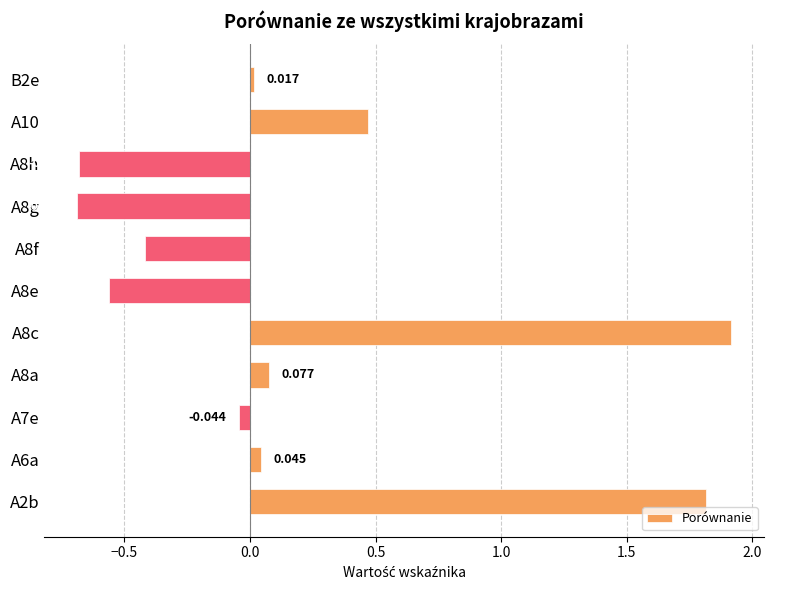

How many values are below 0?

5